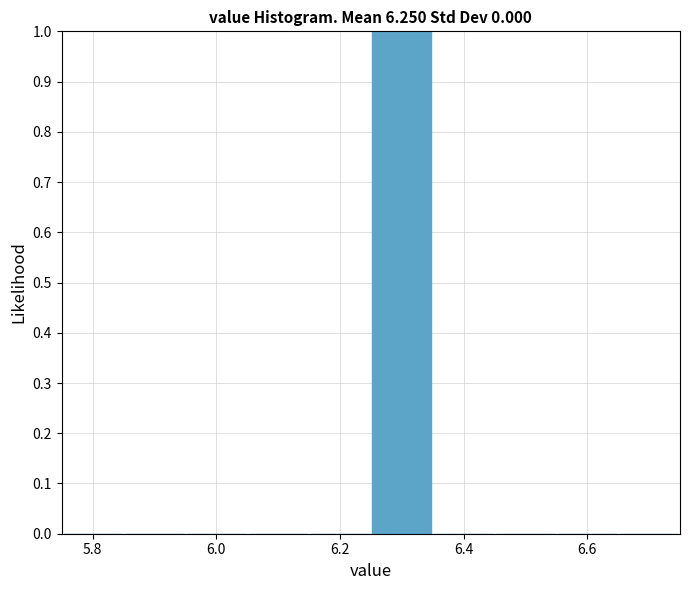

Reading left to right, transcribe this chart: for each bar, give the range it covers on the x-axis and its height. Neither the bar edges nor the heights are printed on the chart, so give them approximately, as read against the axes.

5.75 to 5.85: 0
5.85 to 5.95: 0
5.95 to 6.05: 0
6.05 to 6.15: 0
6.15 to 6.25: 0
6.25 to 6.35: 1
6.35 to 6.45: 0
6.45 to 6.55: 0
6.55 to 6.65: 0
6.65 to 6.75: 0